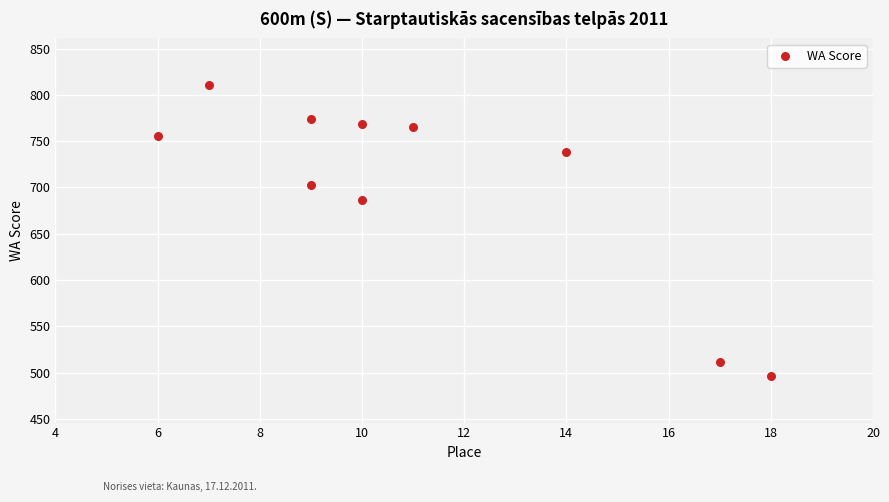

What is the average Y value?

701